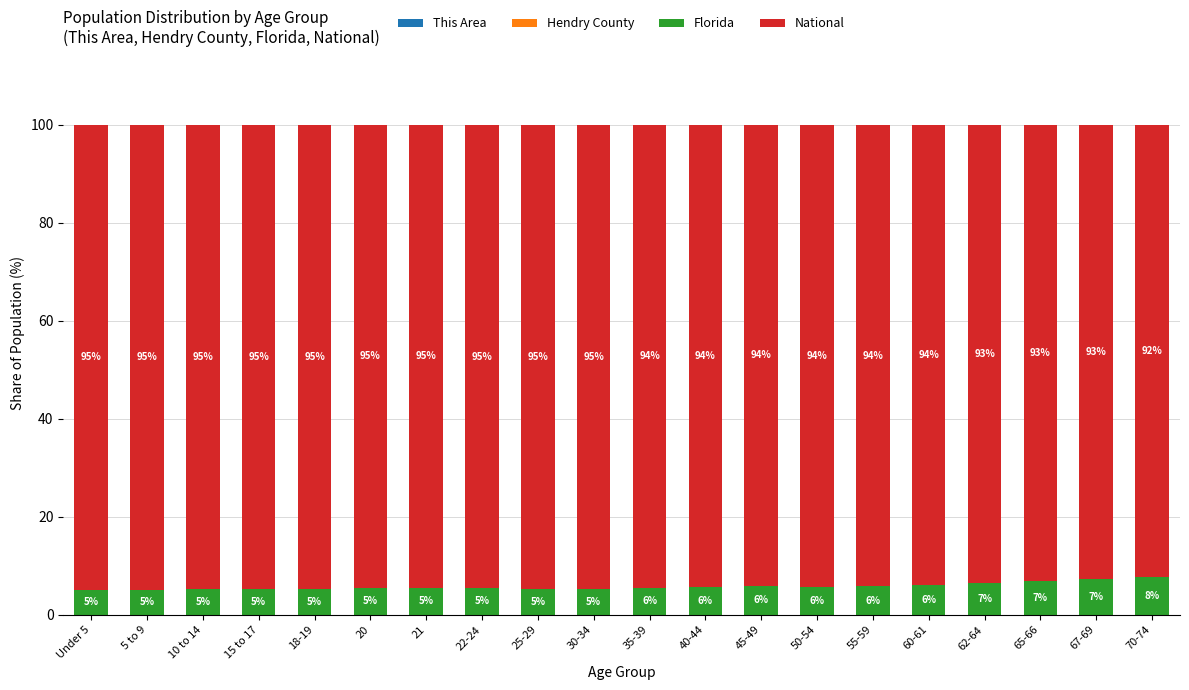

How many categories are shown in the chart?

20